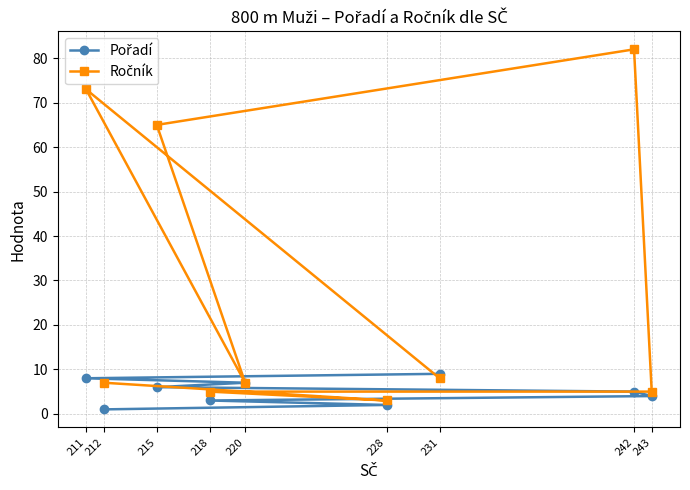

What is the difference between the highest and lowest values at 228?

1